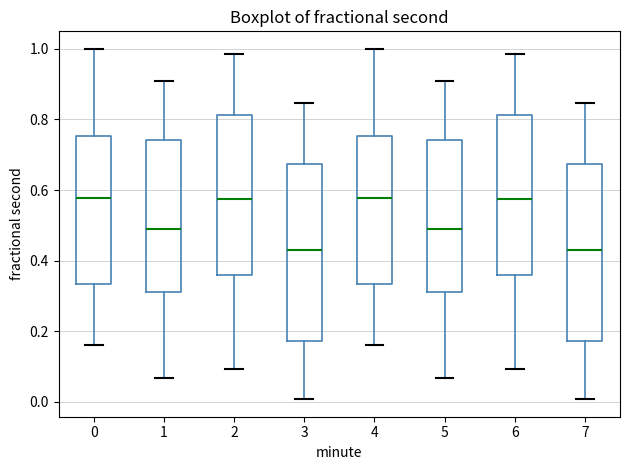

Reading left to right, transcribe this box plot: for each box, give where its median line is, the range the box spans, and where its two whiskers end, as read against the y-axis. The values are not printed on the chart, so give them approximately, as read against the axis.

0: median 0.58, box 0.34 to 0.76, whiskers 0.16 to 1.00
1: median 0.50, box 0.32 to 0.74, whiskers 0.06 to 0.92
2: median 0.58, box 0.36 to 0.82, whiskers 0.10 to 0.98
3: median 0.42, box 0.18 to 0.68, whiskers 0.00 to 0.84
4: median 0.58, box 0.34 to 0.76, whiskers 0.16 to 1.00
5: median 0.50, box 0.32 to 0.74, whiskers 0.06 to 0.92
6: median 0.58, box 0.36 to 0.82, whiskers 0.10 to 0.98
7: median 0.42, box 0.18 to 0.68, whiskers 0.00 to 0.84